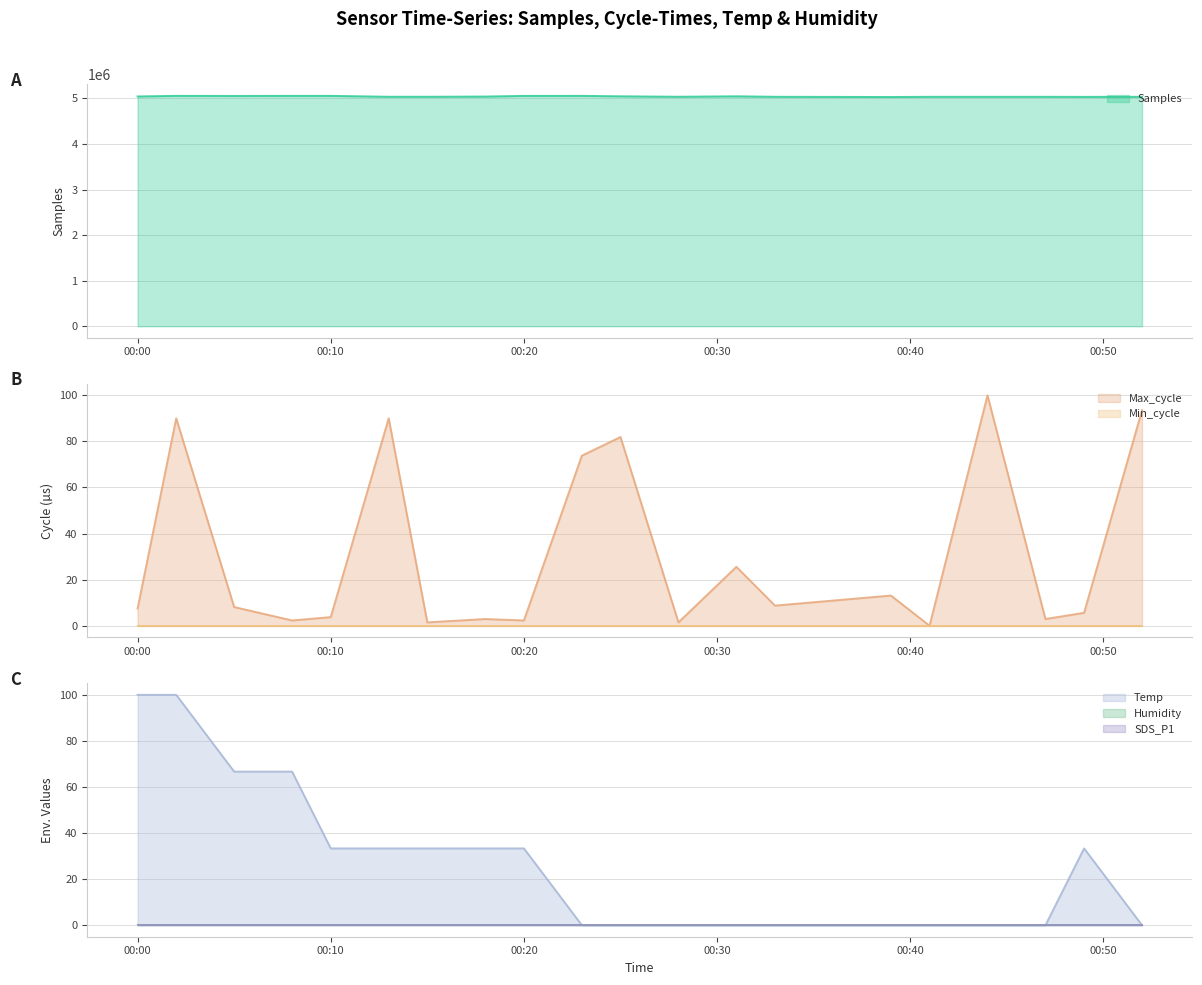

What is the difference between the highest and lowest values at 2023/10/07 00:52?

5034597.0